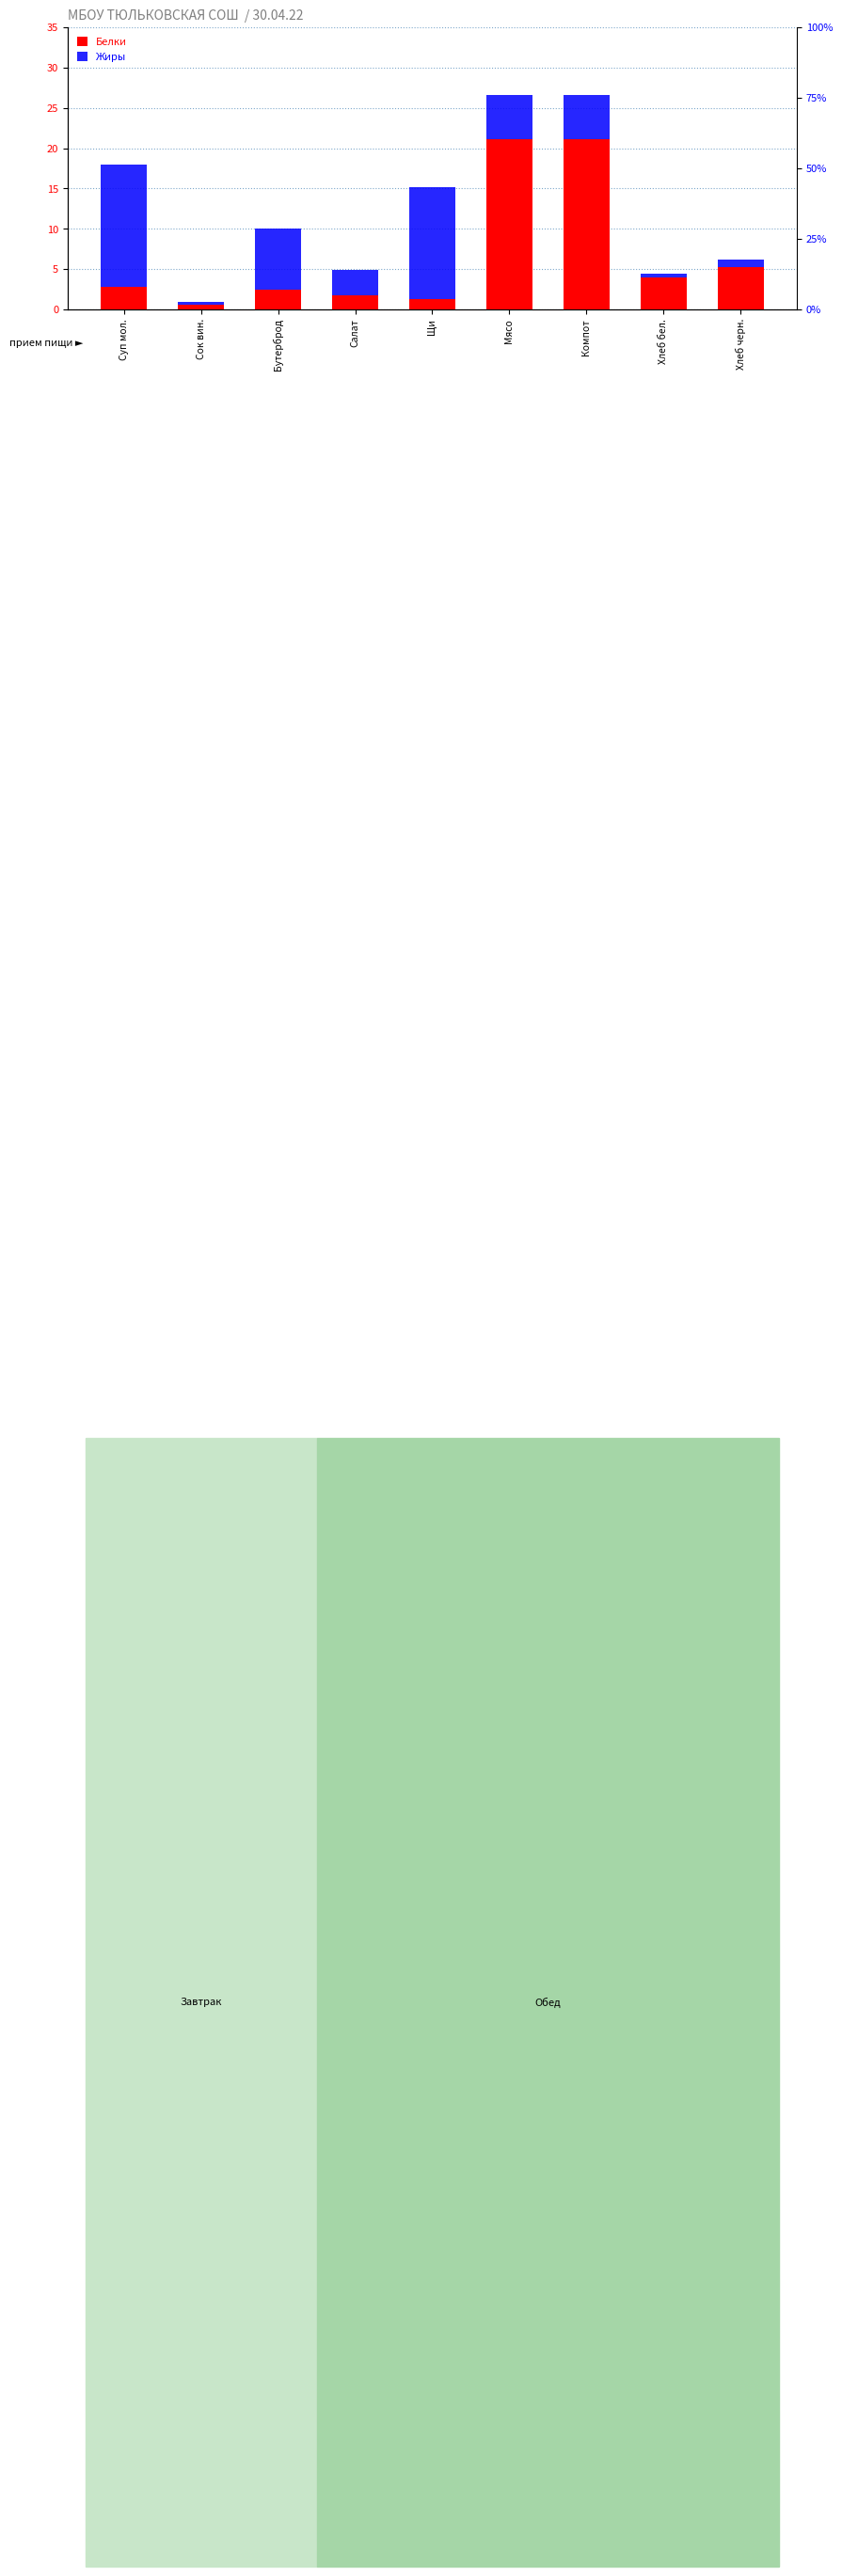

What is the difference between the second highest and second lowest values in the Жиры series?

13.4